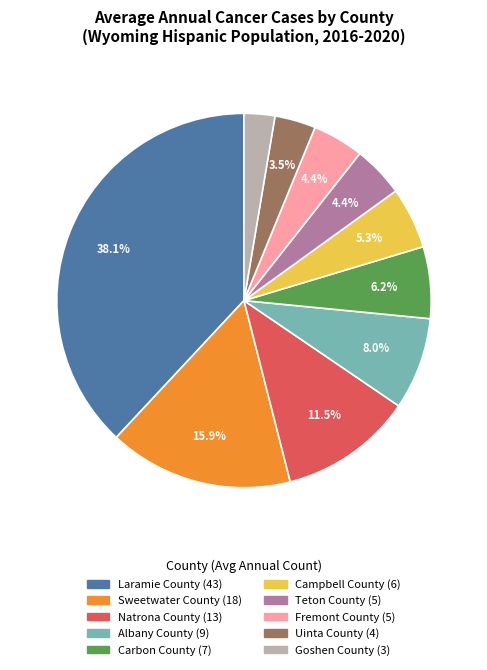

Which slice is the smallest?

Goshen County